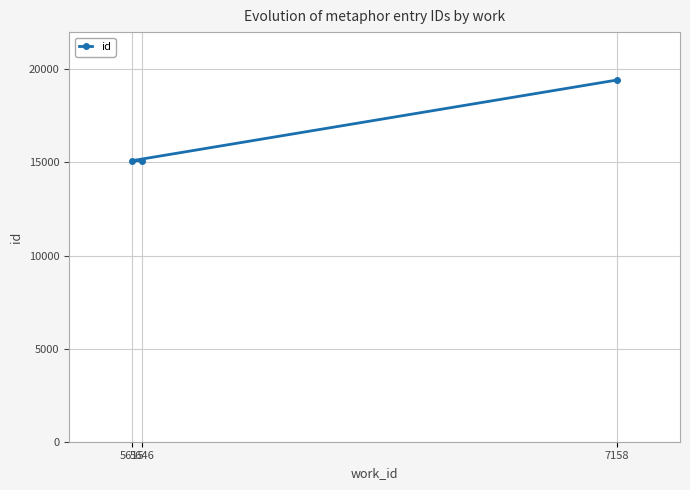

What is the ratio of the value at 5646 to the value at 5615?

1.0